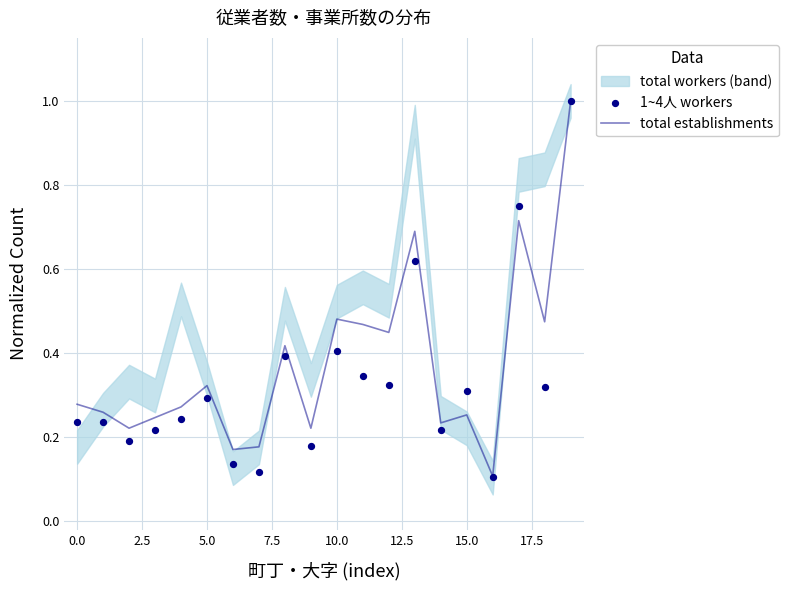

What is the total value across all series at 7.5?

0.5